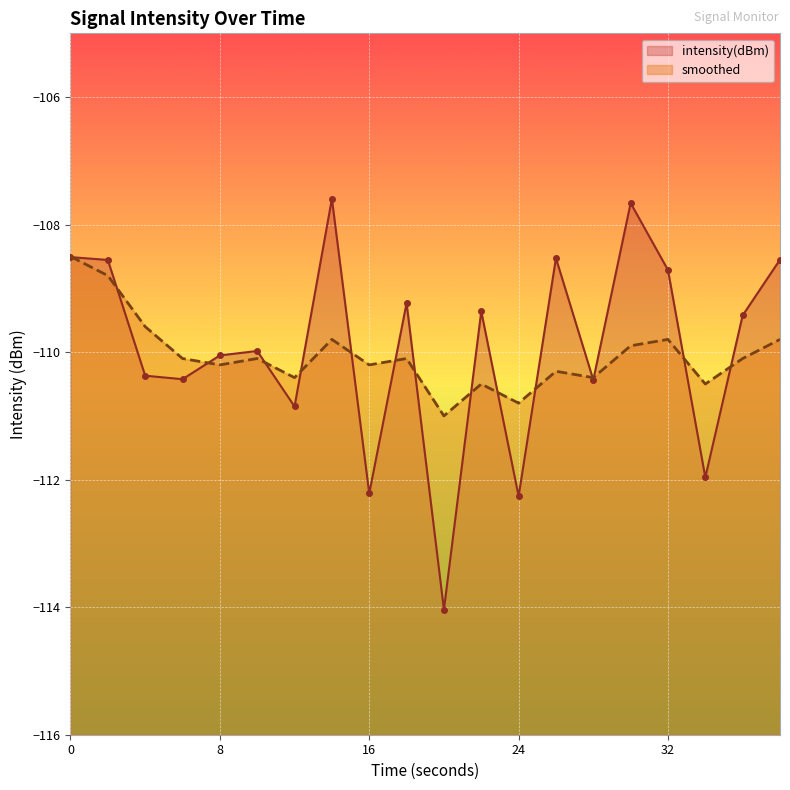

True or false: smoothed has more than 1 points higher than both neighbors.

True